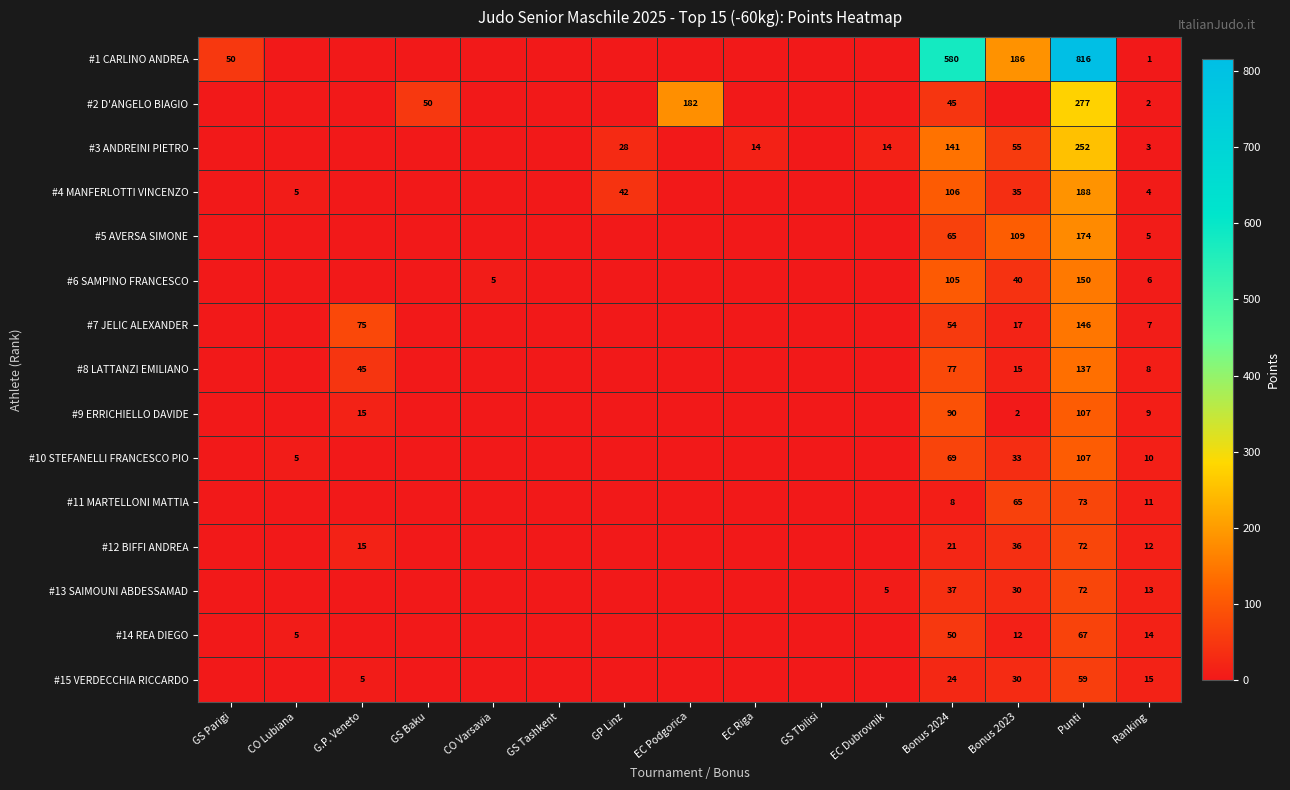

What is the total value across all series at Bonus 2024?

1472